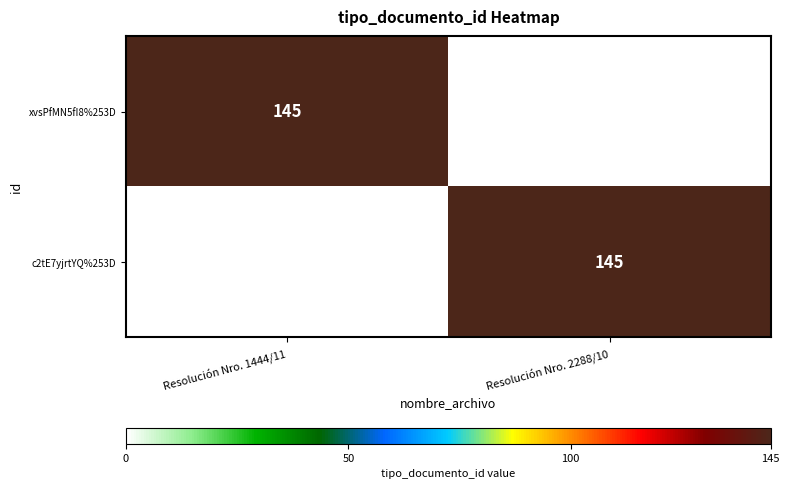

Is it true that c2tE7yjrtYQ%253D equals 145 at Resolución Nro. 2288/10?

True